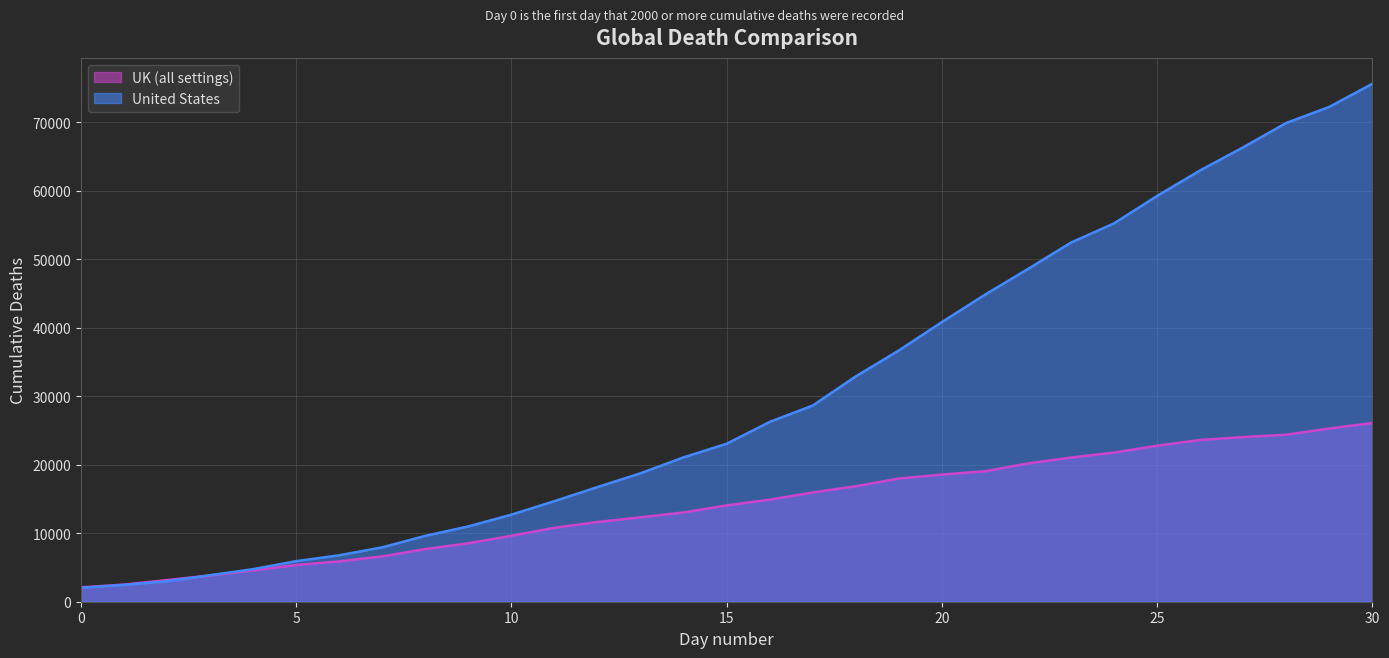

What is the minimum value shown in the chart?

2026